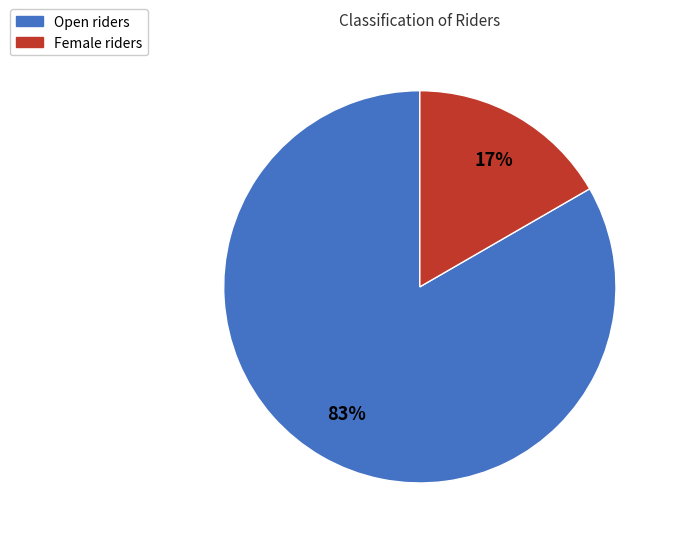

How many segments does this pie chart have?

2